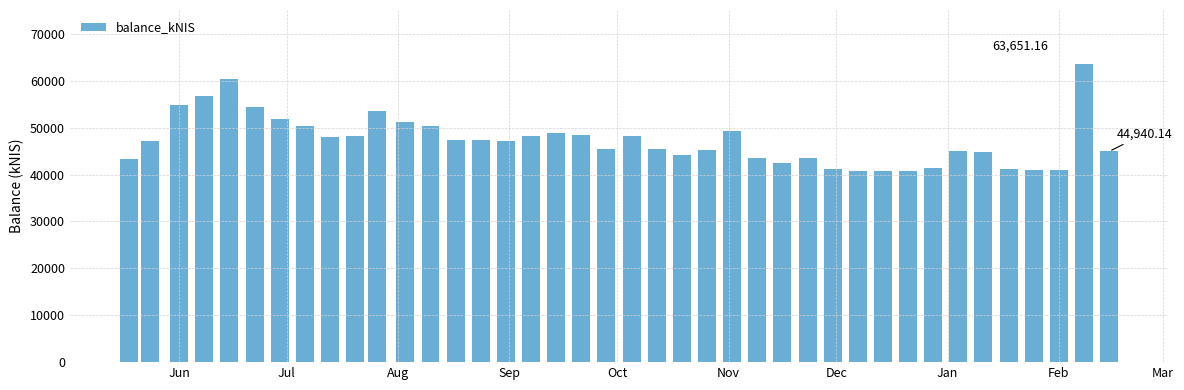

What is the sum of all values?

1891988.5